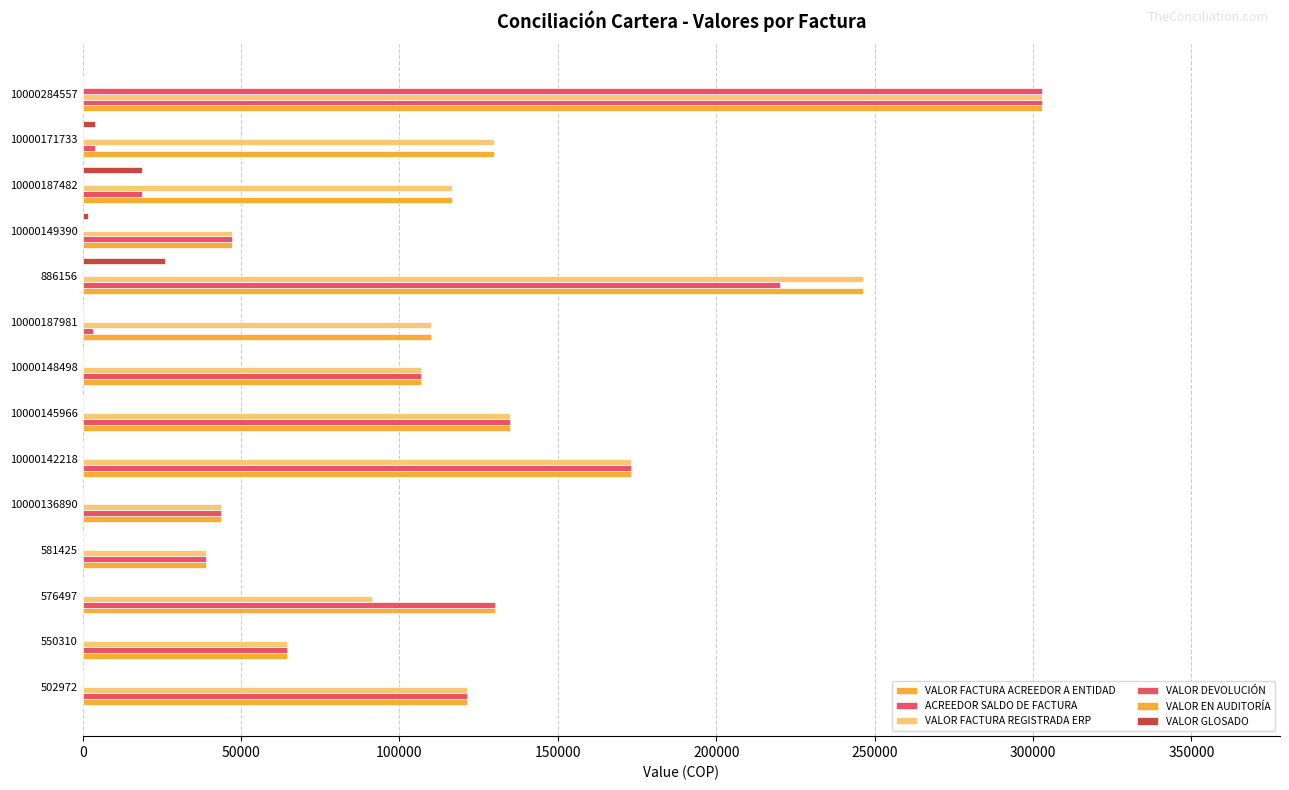

At how many categories does at least one series exceed 38992?

13